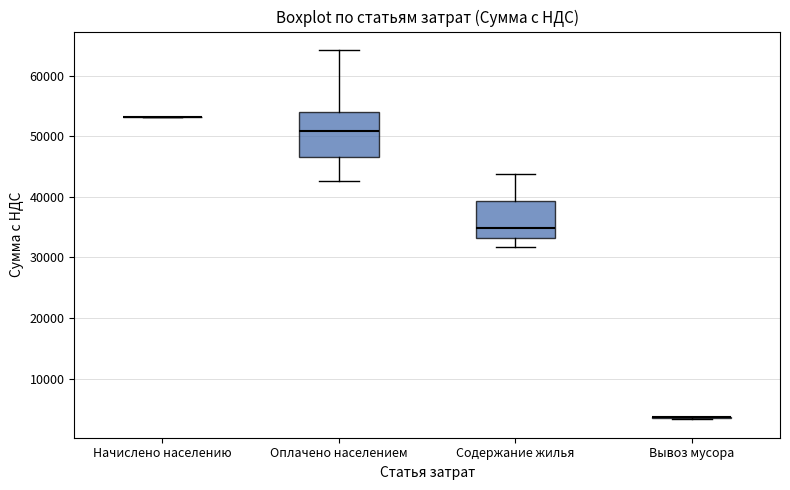

Comparing the boxes themselves (not the whiskers), which one is the tallest?

Оплачено населением